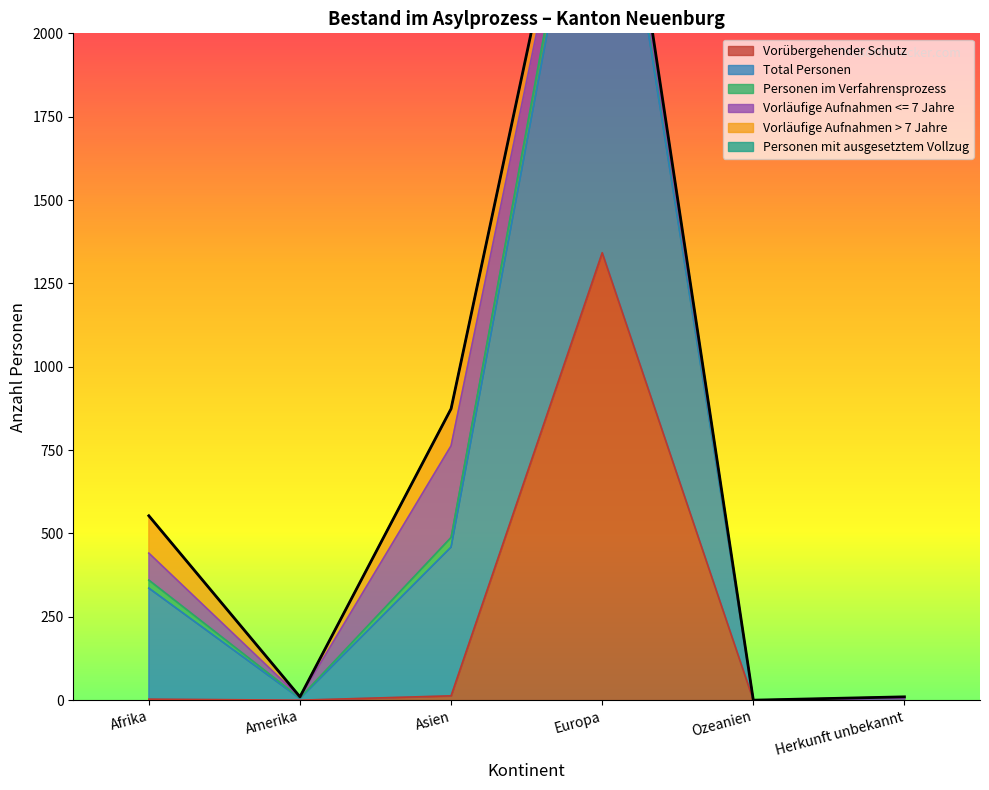

Reading left to right, list all the values displayed in this chart.

Vorübergehender Schutz: 3	0	13	1342	0	0
Total Personen: 333	5	446	1540	0	5
Personen im Verfahrensprozess: 24	2	29	58	0	0
Vorläufige Aufnahmen <= 7 Jahre: 81	2	275	11	0	0
Vorläufige Aufnahmen > 7 Jahre: 112	1	111	51	0	5
Personen mit ausgesetztem Vollzug: 0	0	0	0	0	0